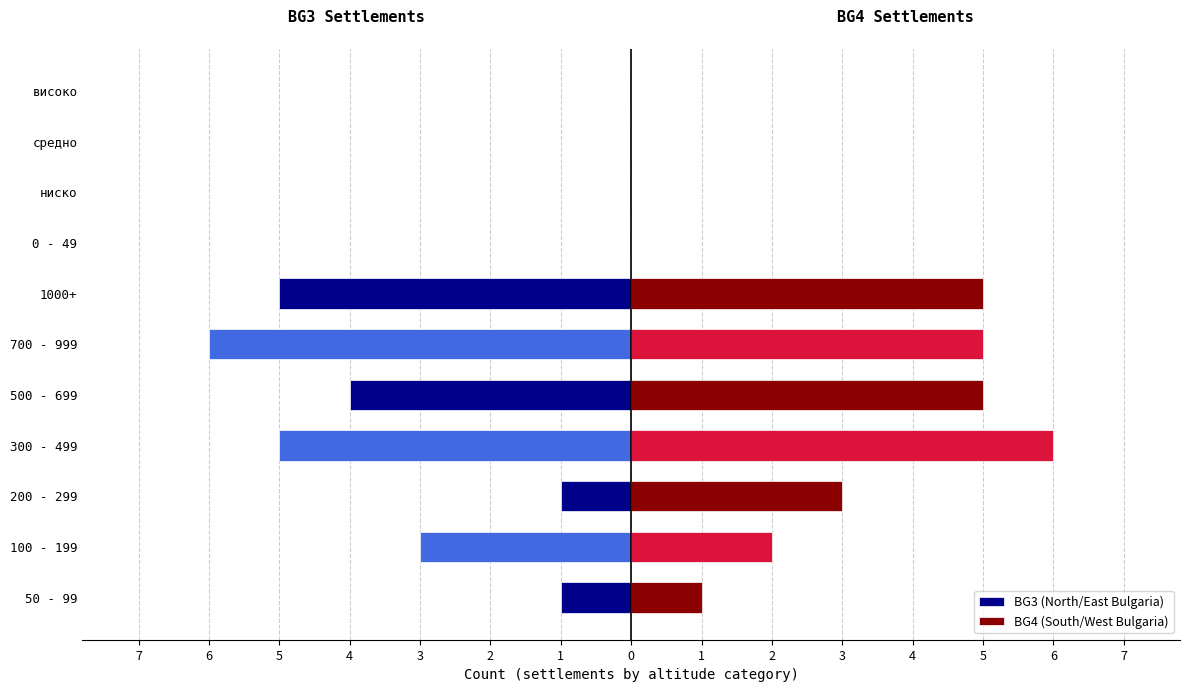

What is the average value of the BG3 (North/East Bulgaria) series?

-2